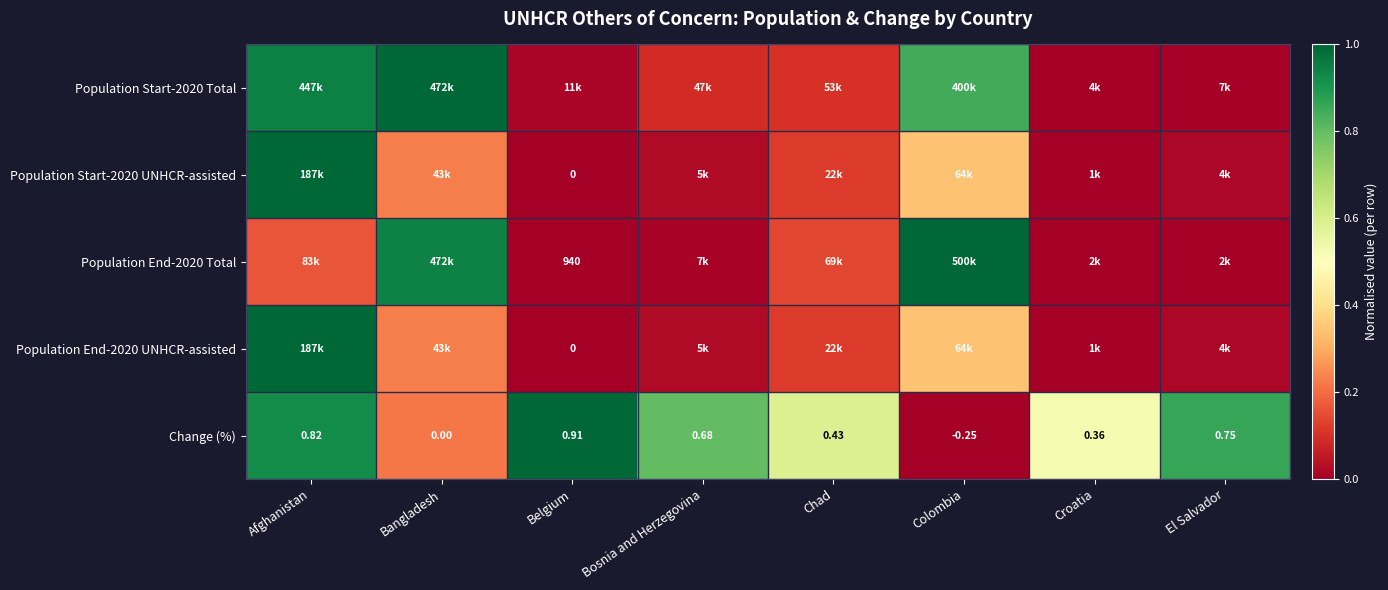

At which label does Change (%) reach its minimum?

Colombia